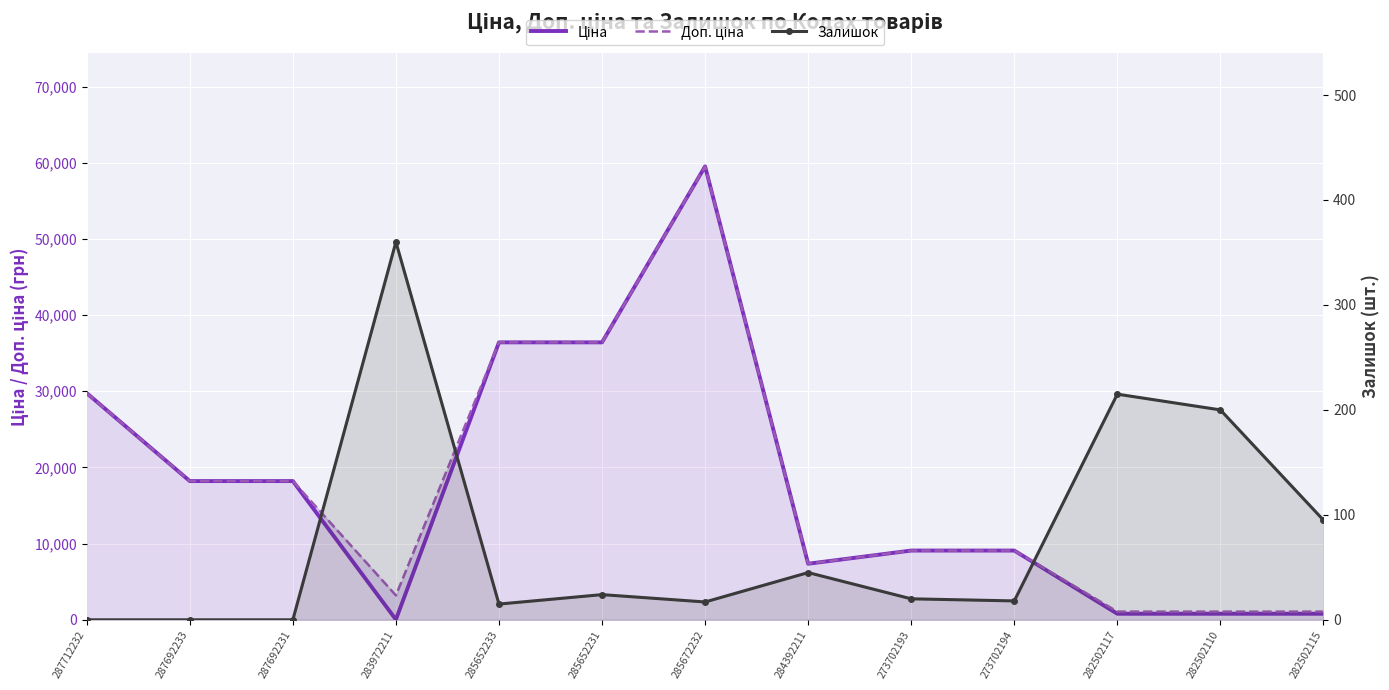

True or false: Ціна has more than 2 points higher than both neighbors.

False